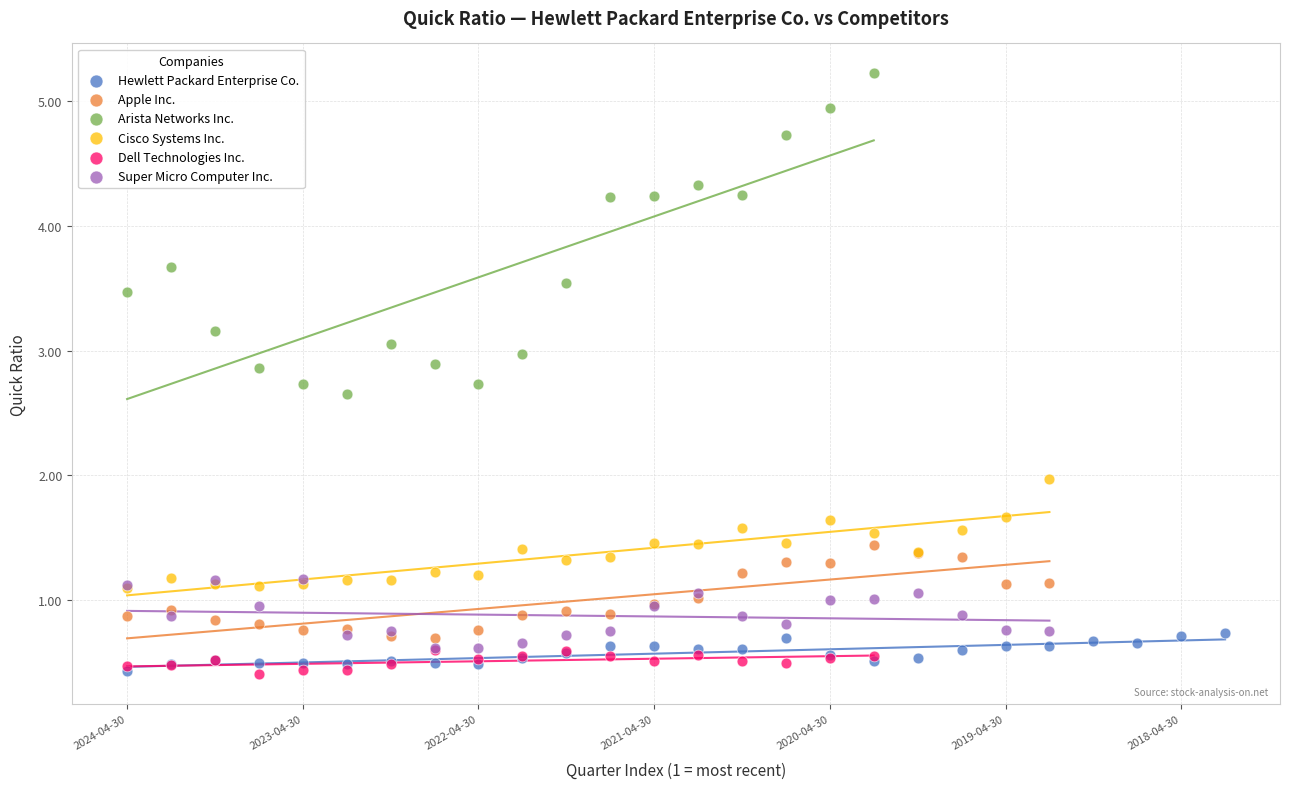

Which series has the widest spread of Y values?

Arista Networks Inc.